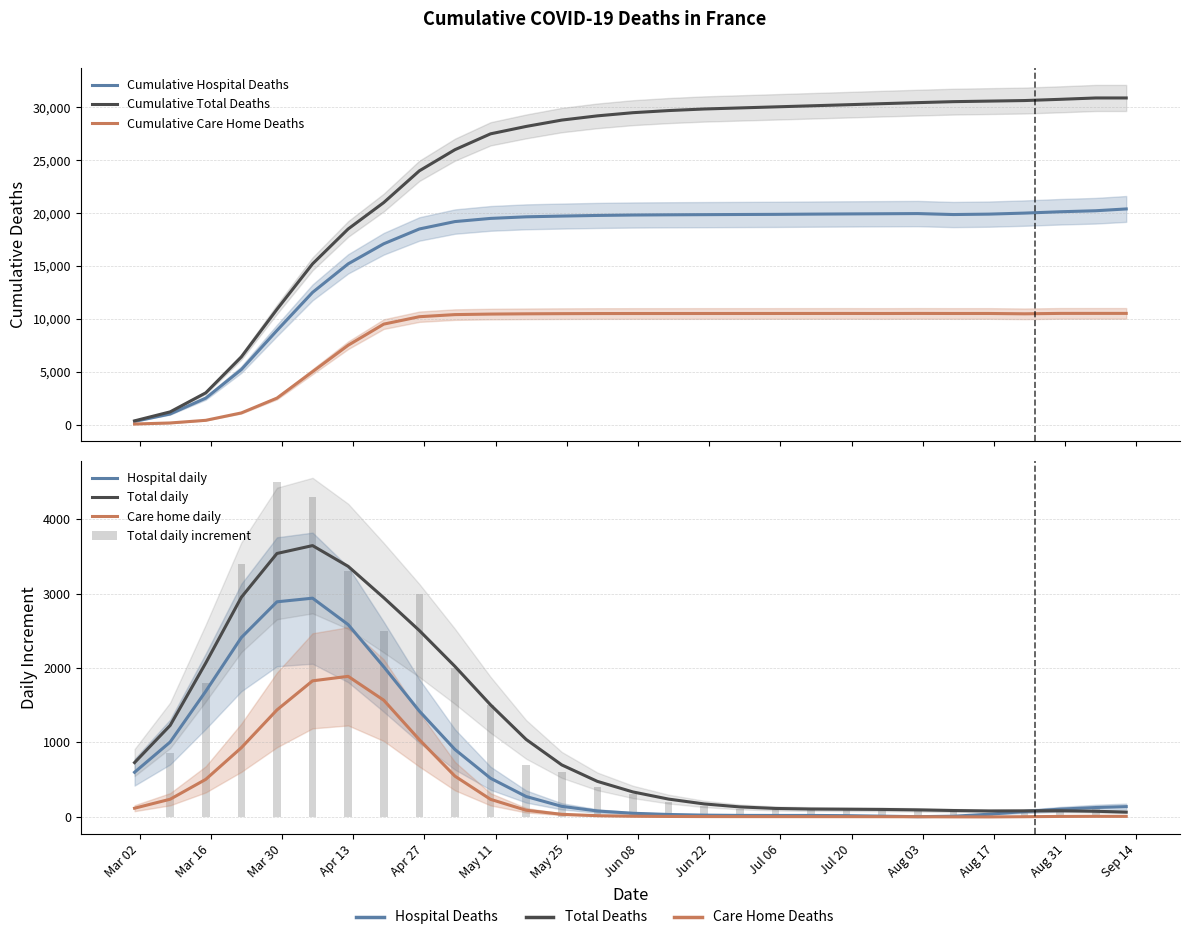

Reading left to right, transcribe all the data shown in this chart.

Cumulative Hospital Deaths: 2020-03-01=300	2020-03-08=1000	2020-03-15=2500	2020-03-22=5200	2020-03-29=8900	2020-04-05=12500	2020-04-12=15200	2020-04-19=17100	2020-04-26=18500	2020-05-03=19200	2020-05-10=19500	2020-05-17=19650	2020-05-24=19720	2020-05-31=19780	2020-06-07=19820	2020-06-14=19840	2020-06-21=19855	2020-06-28=19870	2020-07-05=19883	2020-07-12=19905	2020-07-19=19924	2020-07-26=19940	2020-08-02=19957	2020-08-09=19866	2020-08-16=19905	2020-08-23=20002	2020-08-30=20128	2020-09-06=20225	2020-09-12=20395
Cumulative Total Deaths: 2020-03-01=350	2020-03-08=1200	2020-03-15=3000	2020-03-22=6400	2020-03-29=10900	2020-04-05=15200	2020-04-12=18500	2020-04-19=21000	2020-04-26=24000	2020-05-03=26000	2020-05-10=27500	2020-05-17=28200	2020-05-24=28800	2020-05-31=29200	2020-06-07=29500	2020-06-14=29700	2020-06-21=29850	2020-06-28=29950	2020-07-05=30050	2020-07-12=30150	2020-07-19=30250	2020-07-26=30354	2020-08-02=30451	2020-08-09=30544	2020-08-16=30596	2020-08-23=30648	2020-08-30=30764	2020-09-06=30893	2020-09-12=30893
Cumulative Care Home Deaths: 2020-03-01=50	2020-03-08=150	2020-03-15=400	2020-03-22=1100	2020-03-29=2500	2020-04-05=5000	2020-04-12=7500	2020-04-19=9500	2020-04-26=10200	2020-05-03=10400	2020-05-10=10450	2020-05-17=10475	2020-05-24=10490	2020-05-31=10500	2020-06-07=10503	2020-06-14=10504	2020-06-21=10505	2020-06-28=10506	2020-07-05=10507	2020-07-12=10508	2020-07-19=10509	2020-07-26=10505	2020-08-02=10511	2020-08-09=10506	2020-08-16=10507	2020-08-23=10476	2020-08-30=10514	2020-09-06=10515	2020-09-12=10515